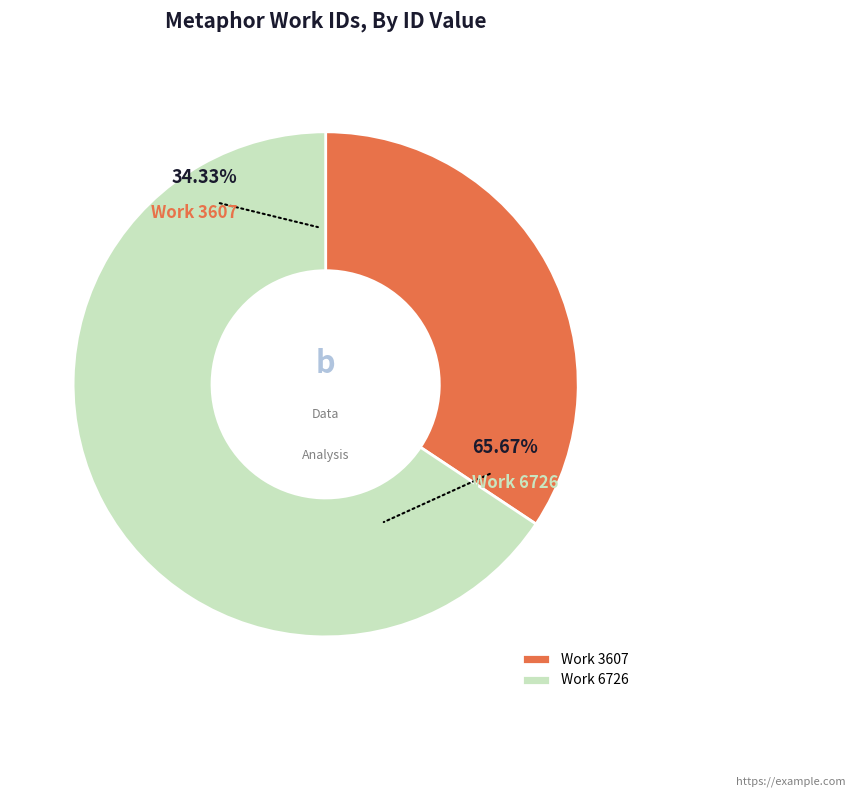

Is the sum of 6726 and 3607 greater than half?

Yes